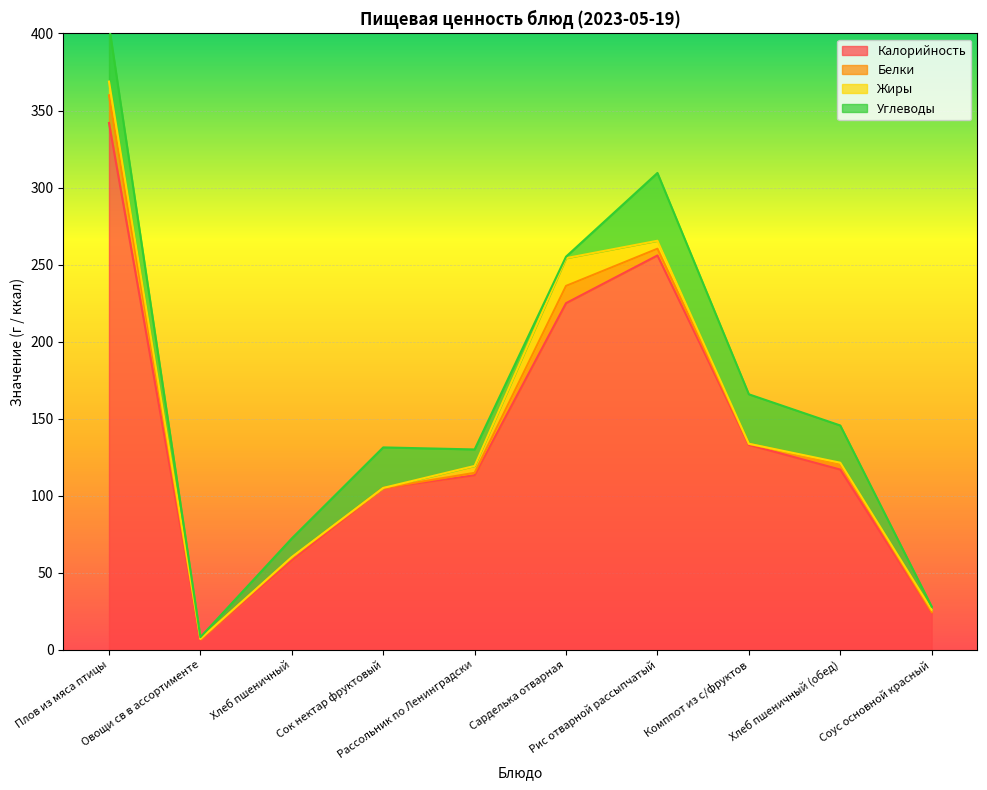

How many interior local valleys does the Углеводы series have?

2